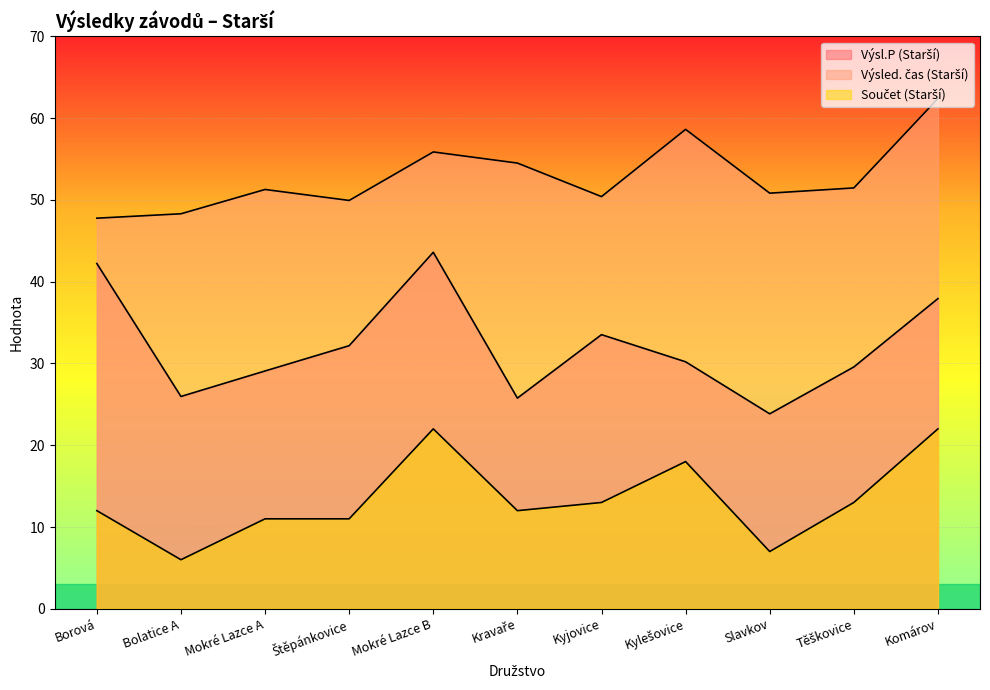

Where is the first local minimum for Výsl.P (Starší)?

Bolatice A